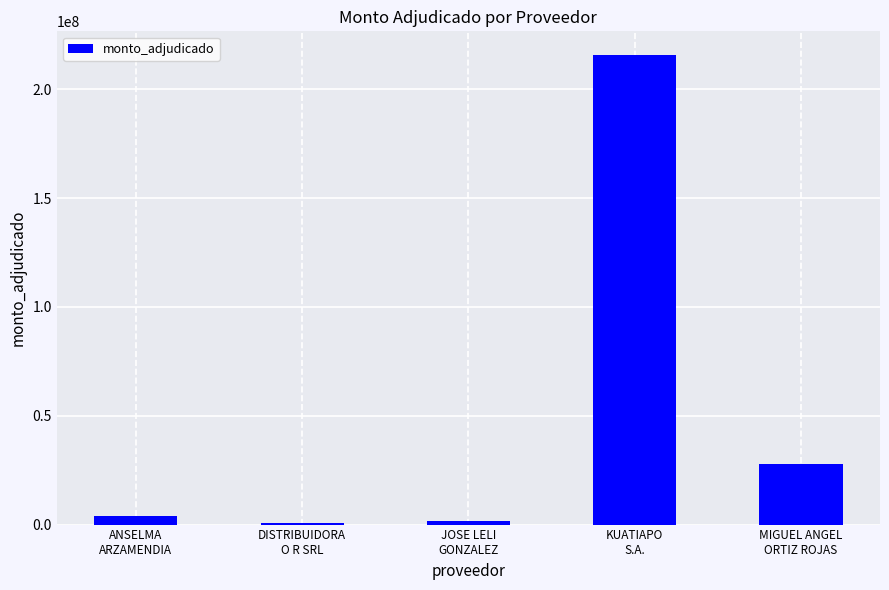

How many bars are there in total?

5